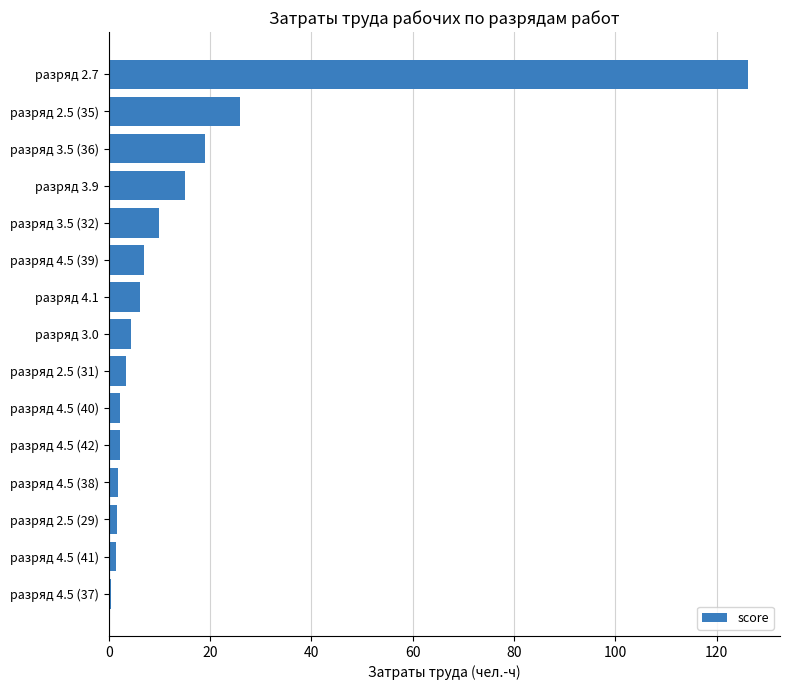

What is the maximum value shown in the chart?

126.2